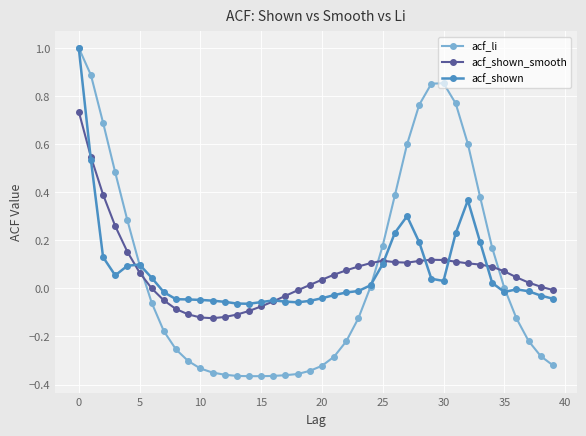

True or false: acf_shown_smooth and acf_li intersect in this chart.

True